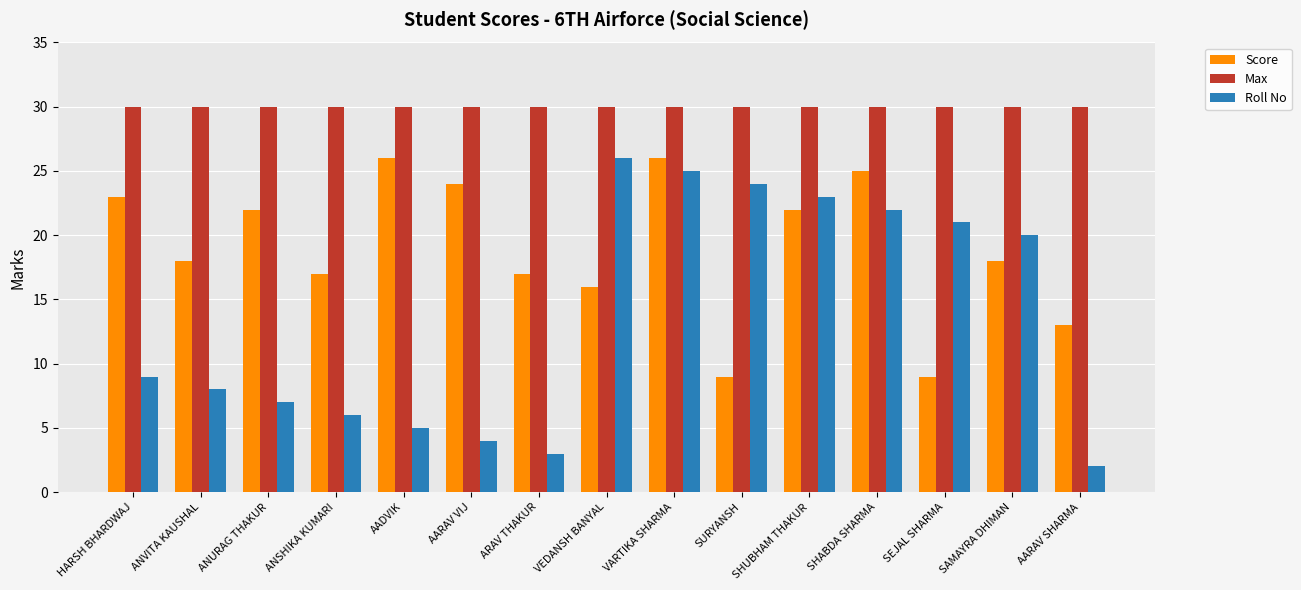

How many bars are there in each group?

3